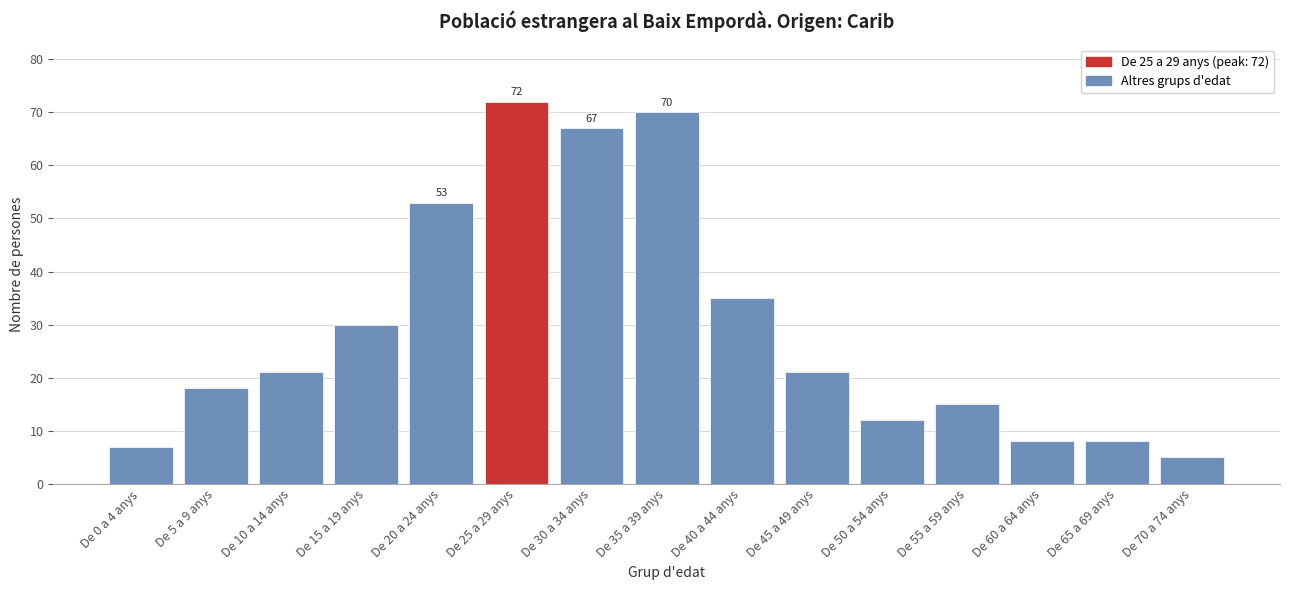

Reading right to left, list all the values displayed in this chart.

5	8	8	15	12	21	35	70	67	72	53	30	21	18	7